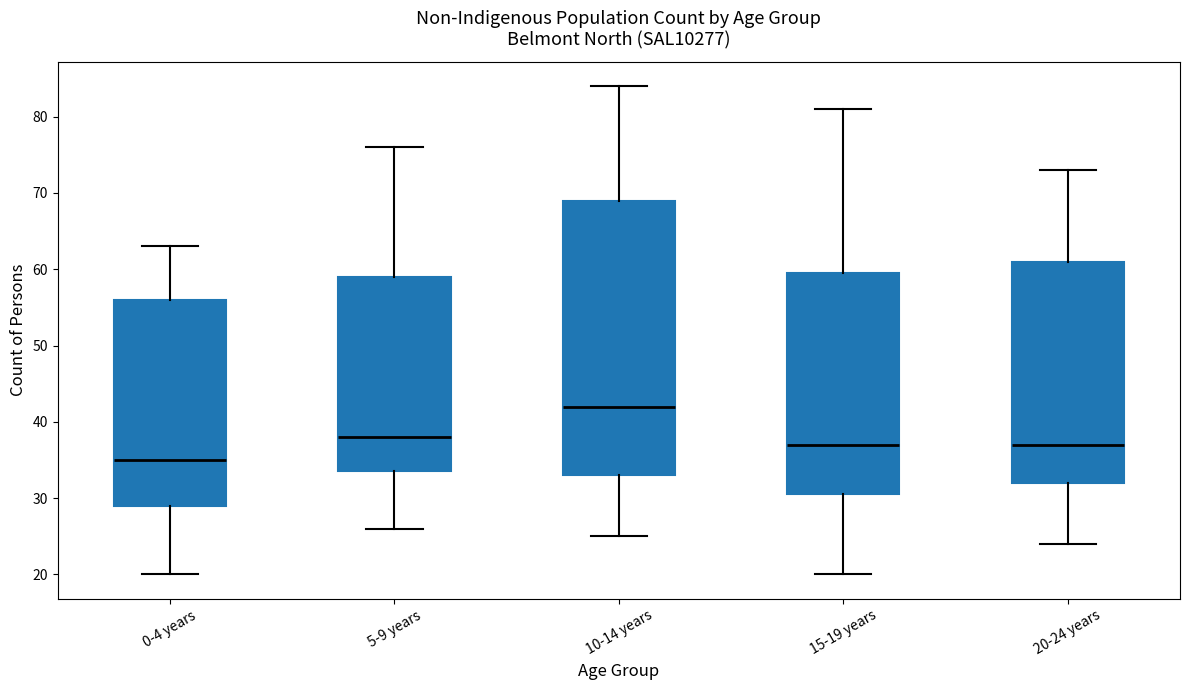

Which box is the tallest, from its lower edge to its upper edge?

10-14 years